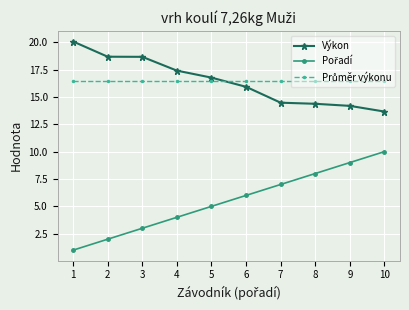

What is the smallest value displayed?

1.0